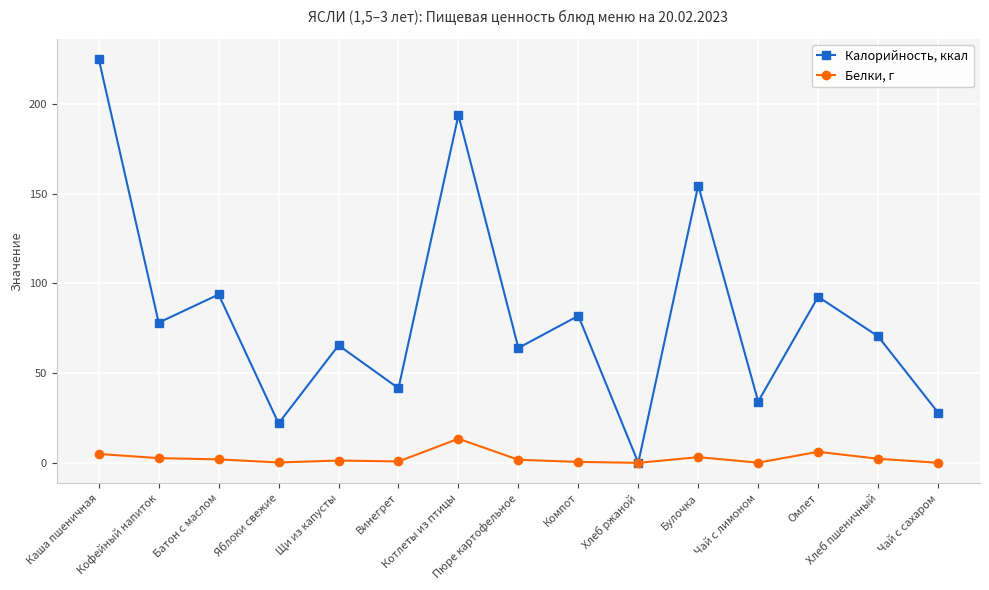

Which series has the largest total across all categories?

Калорийность, ккал